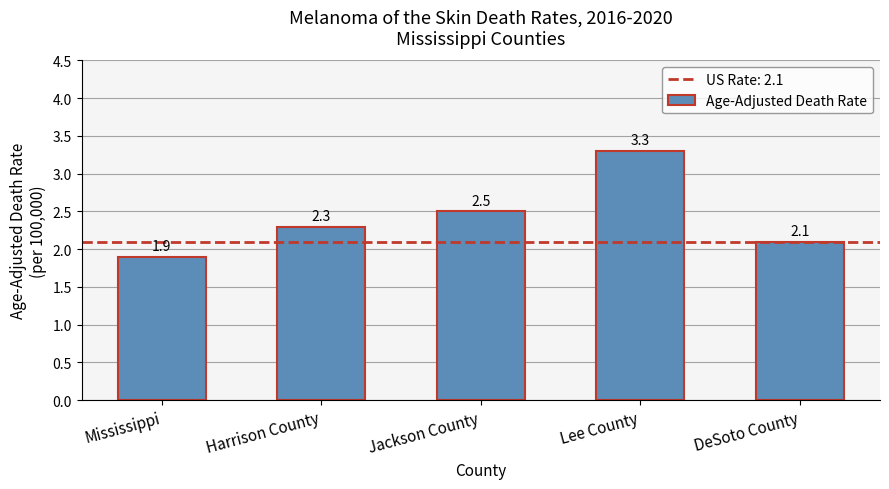

What position from the left is DeSoto County?

5